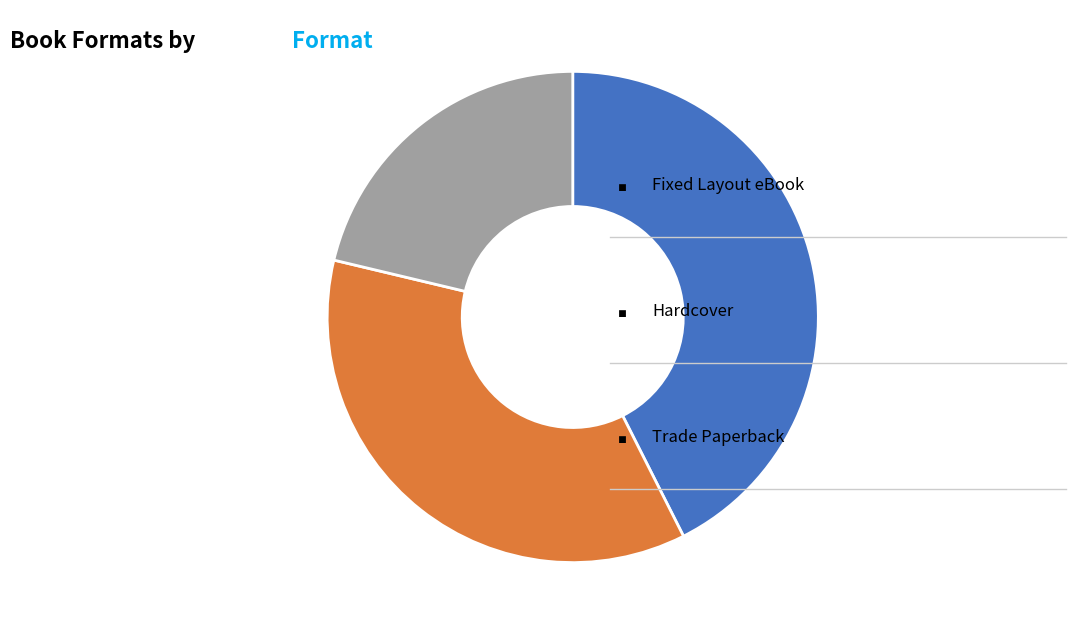

Is there any slice that represents more than half of the pie?

No